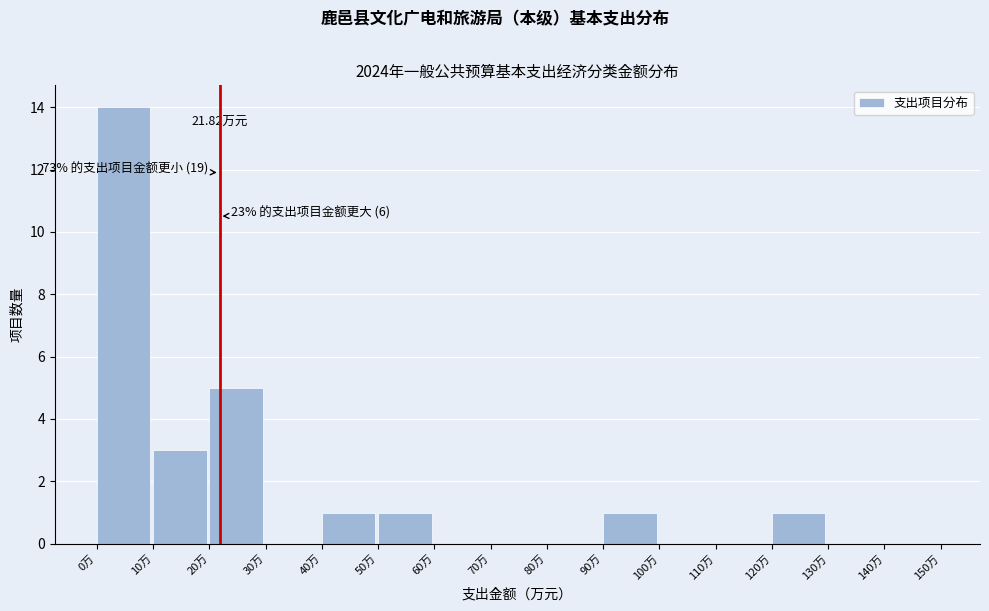

Which range on the x-axis has the tallest bar?

0 to 10